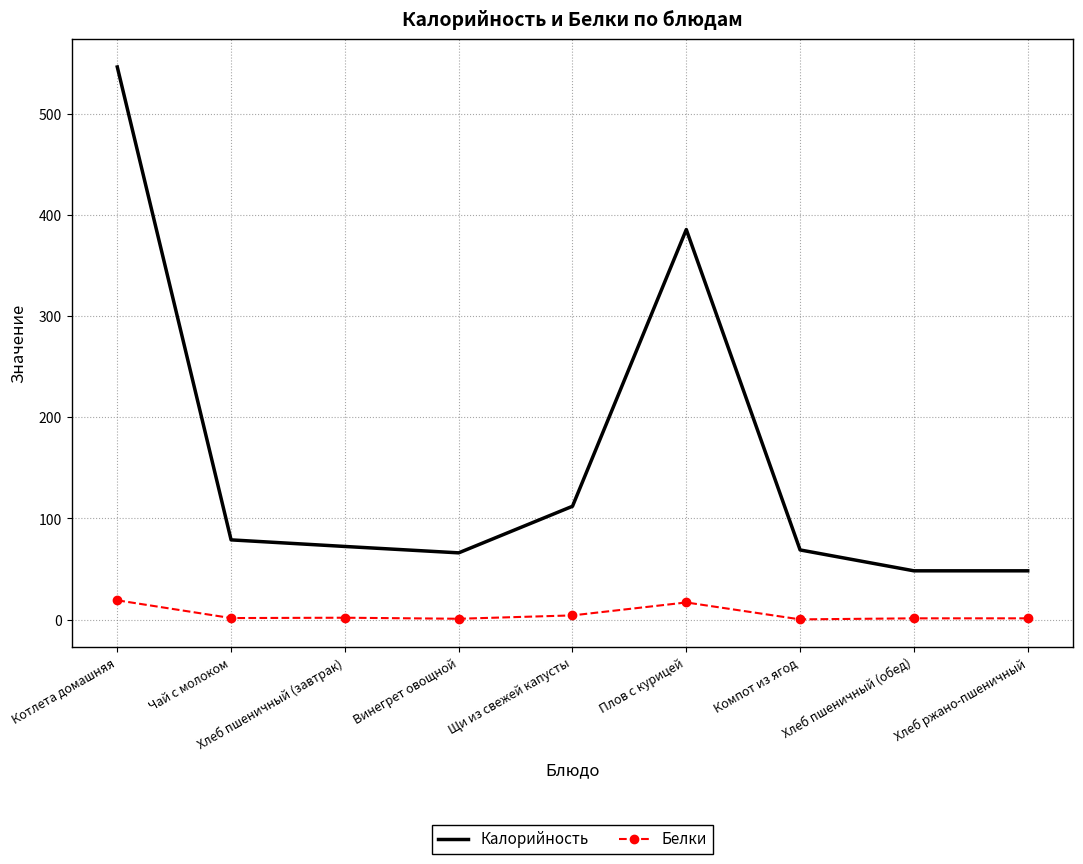

True or false: Белки and Калорийность intersect in this chart.

False